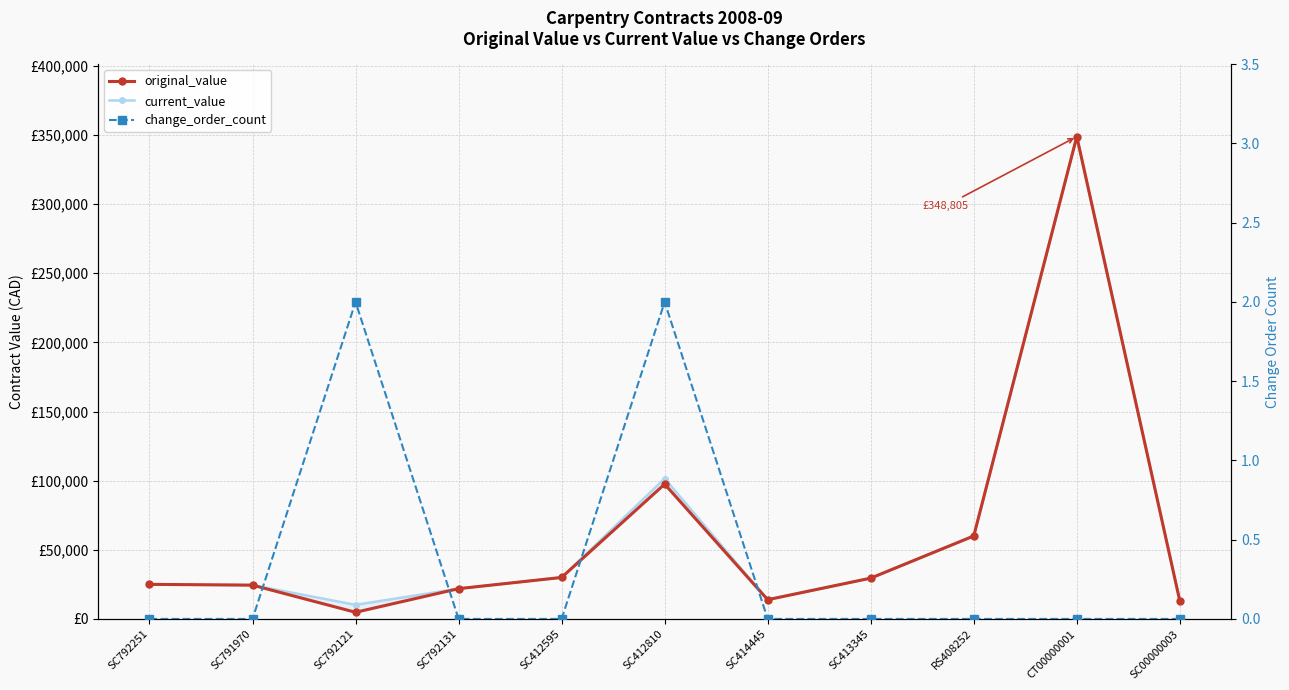

True or false: change_order_count and current_value cross at least once.

False